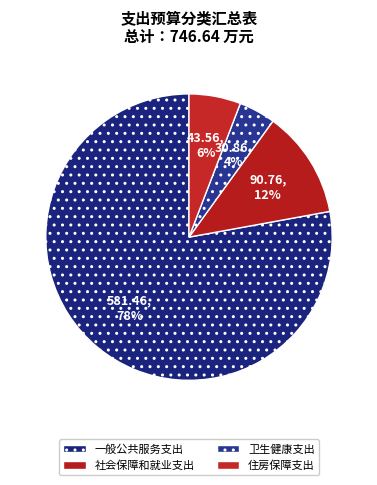

Does 卫生健康支出 account for over 50% of the chart?

No